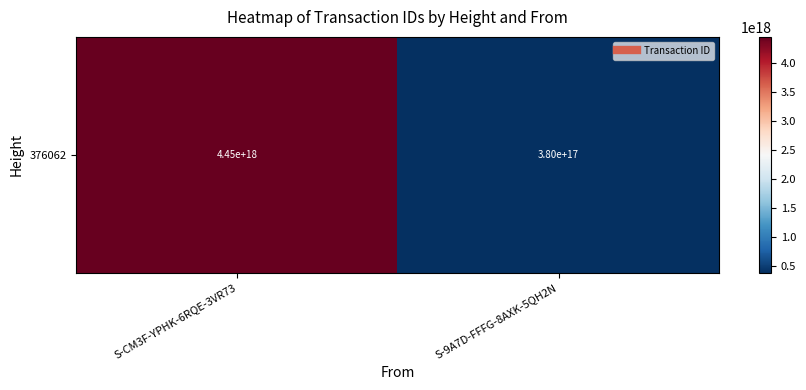

Reading left to right, what are all the values shown in this chart?

4452529533564905472	379659134419703936